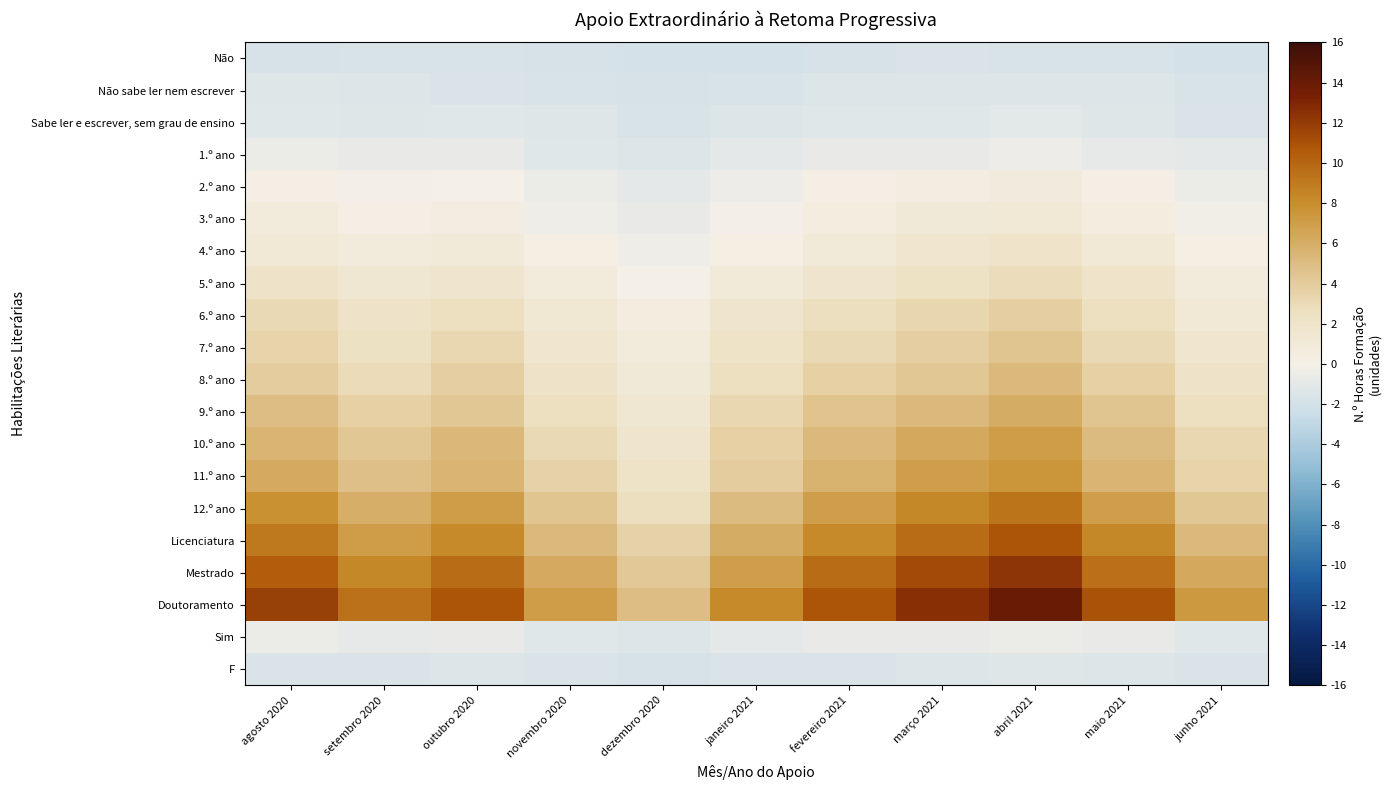

Rank the series at dezembro 2020 from highest to lowest value.

Doutoramento, Mestrado, Licenciatura, 12.º ano, 11.º ano, 10.º ano, 9.º ano, 8.º ano, 7.º ano, 6.º ano, 5.º ano, 4.º ano, 3.º ano, 2.º ano, Sim, 1.º ano, Sabe ler e escrever, sem grau de ensino, F, Não sabe ler nem escrever, Não